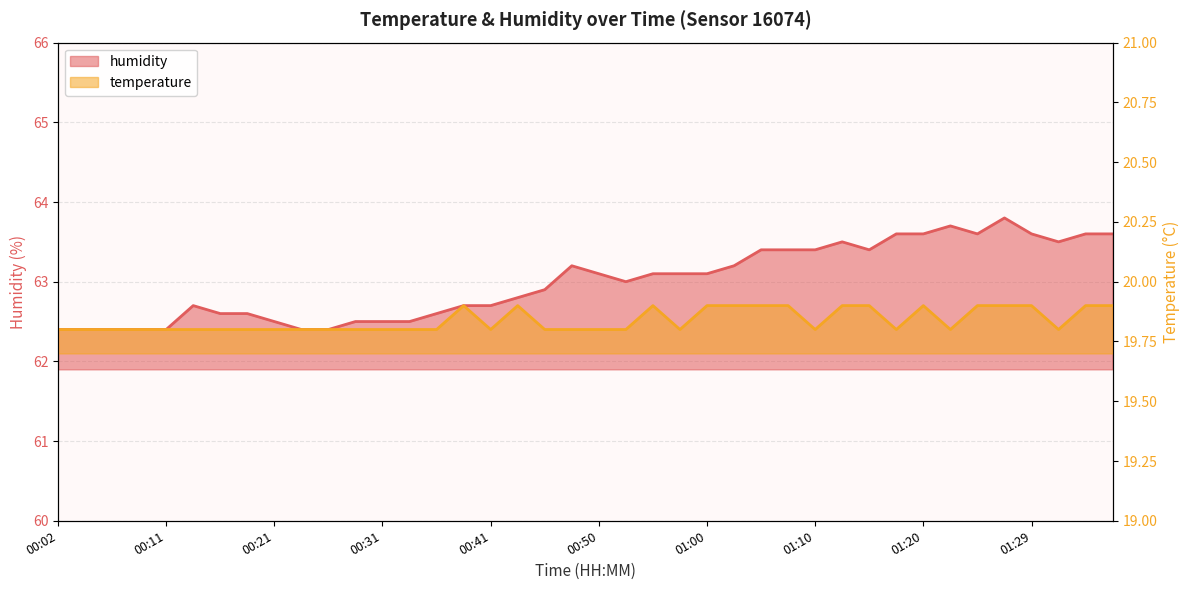

Reading left to right, list all the values displayed in this chart.

temperature: 19.8	19.8	19.8	19.8	19.8	19.8	19.8	19.8	19.8	19.8	19.8	19.8	19.8	19.8	19.8	19.9	19.8	19.9	19.8	19.8	19.8	19.8	19.9	19.8	19.9	19.9	19.9	19.9	19.8	19.9	19.9	19.8	19.9	19.8	19.9	19.9	19.9	19.8	19.9	19.9
humidity: 62.4	62.4	62.4	62.4	62.4	62.7	62.6	62.6	62.5	62.4	62.4	62.5	62.5	62.5	62.6	62.7	62.7	62.8	62.9	63.2	63.1	63.0	63.1	63.1	63.1	63.2	63.4	63.4	63.4	63.5	63.4	63.6	63.6	63.7	63.6	63.8	63.6	63.5	63.6	63.6